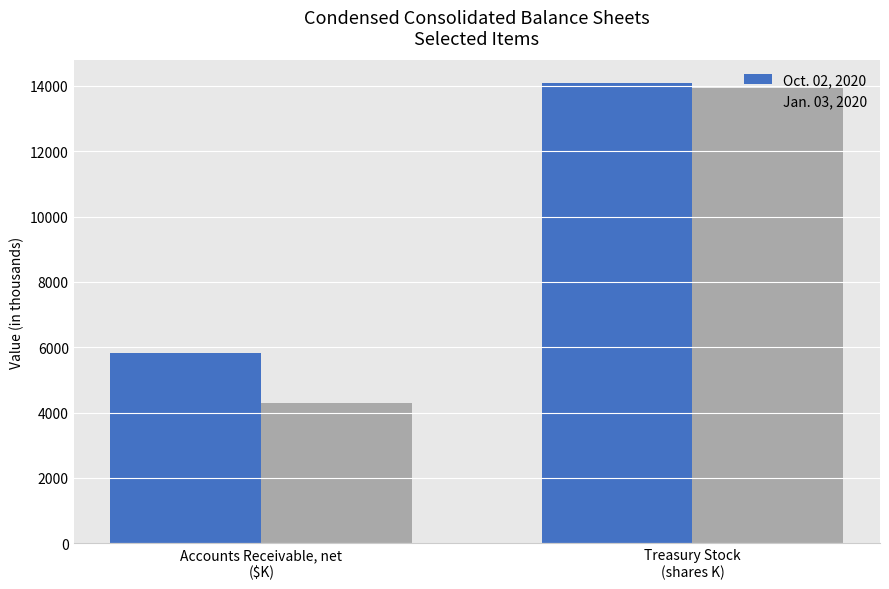

True or false: Oct. 02, 2020 has a value of 3683 at Treasury Stock
(shares K).

False